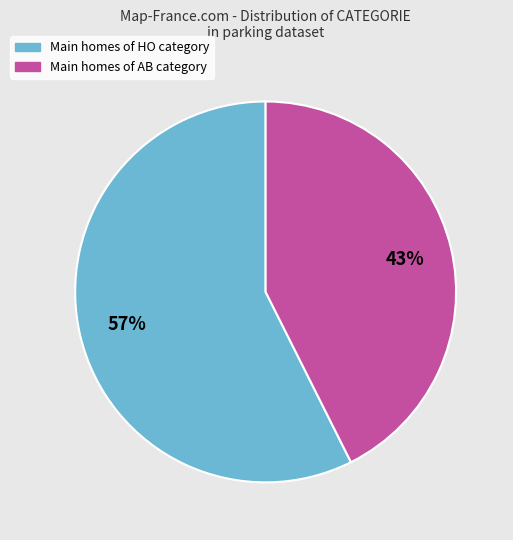

Is there a majority slice in this chart?

Yes